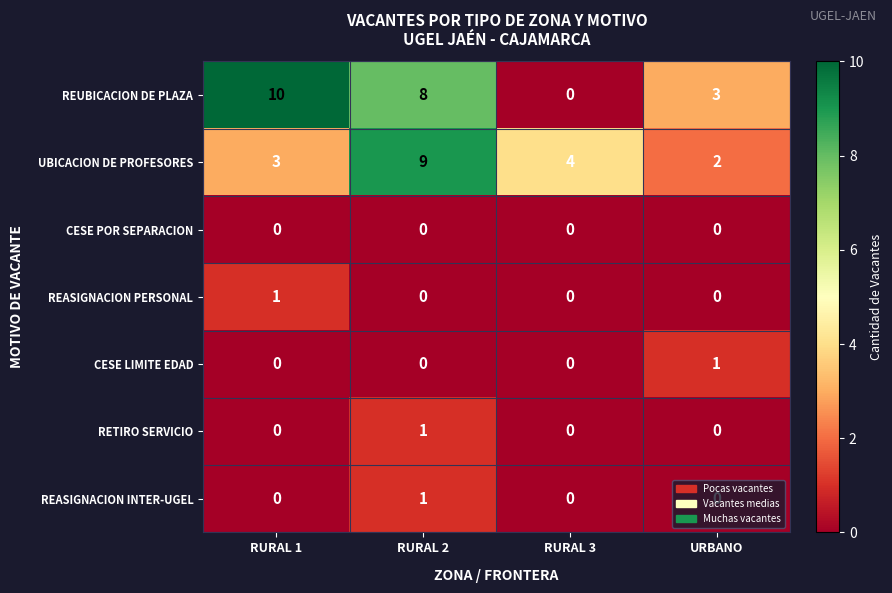

What is the maximum value shown in the chart?

10